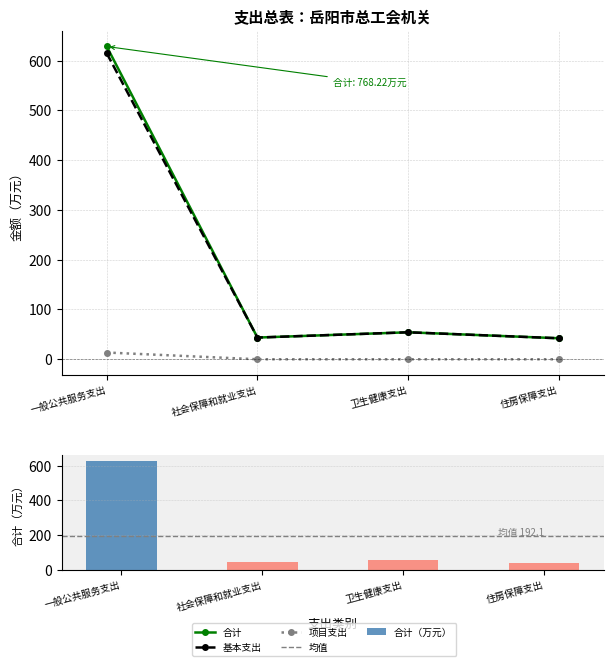

What is the difference between the 合计 values at 住房保障支出 and 卫生健康支出?

12.0